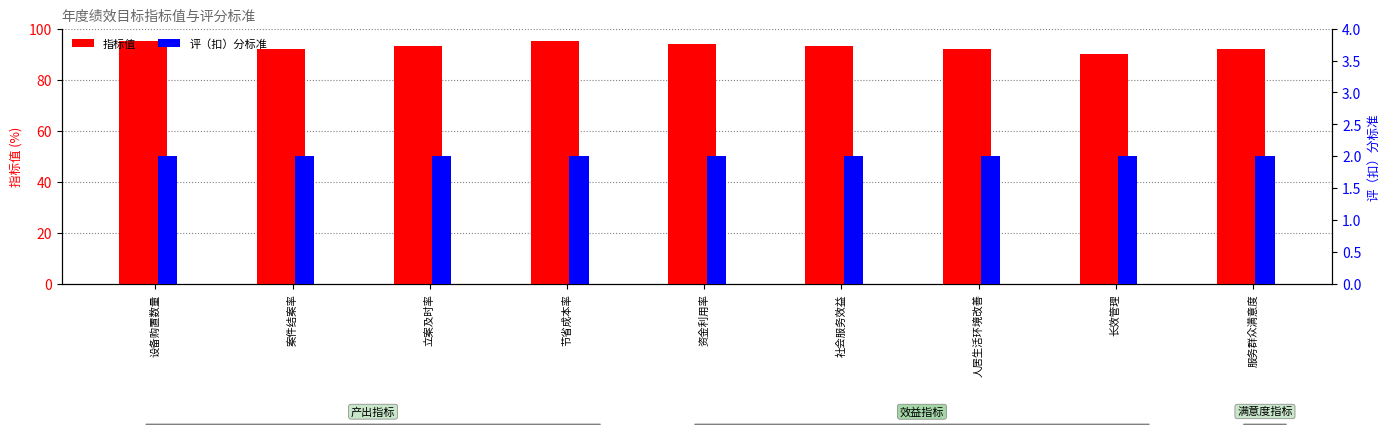

List the series in order of their peak value, lowest first.

评（扣）分标准, 指标值